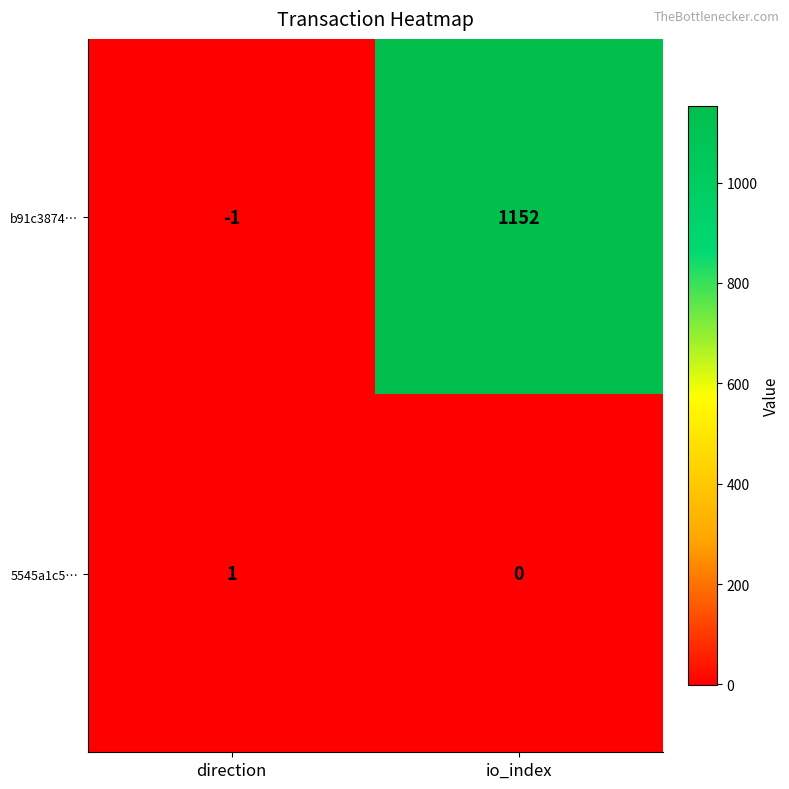

Which series has the widest spread of values?

b91c3874…